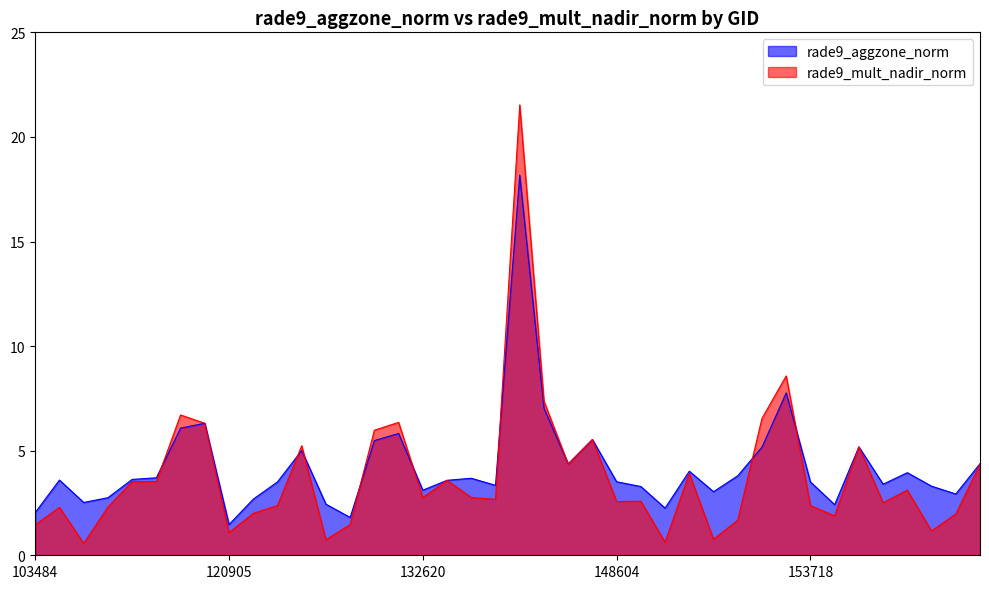

What is the total value across all series at 140950?

14.4